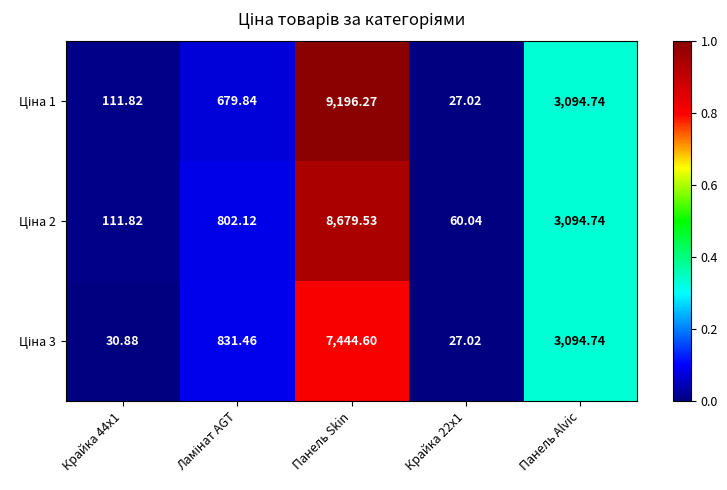

At which category is the sum across all series the highest?

Панель Skin